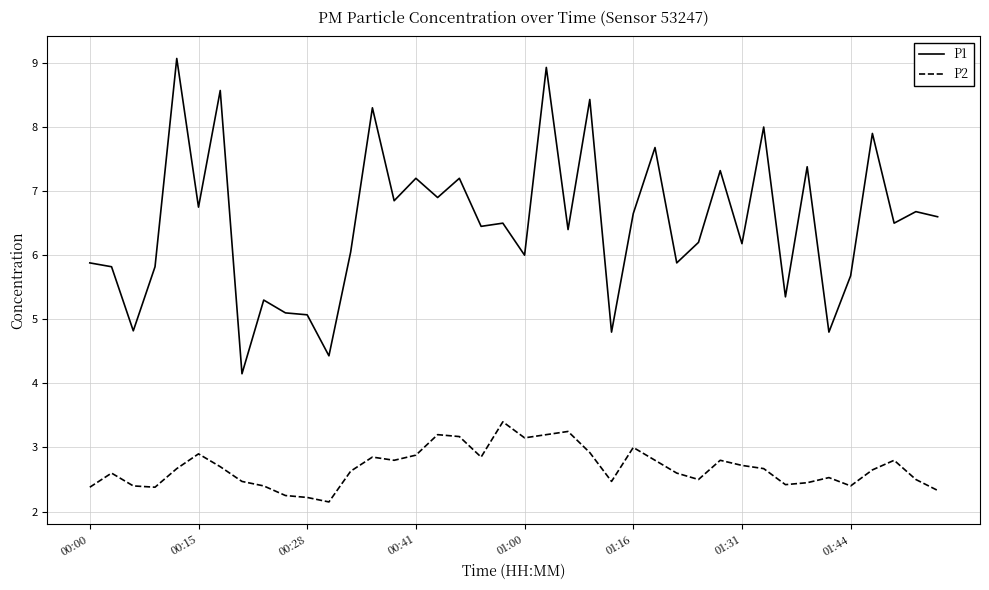

Which series has the largest total across all categories?

P1